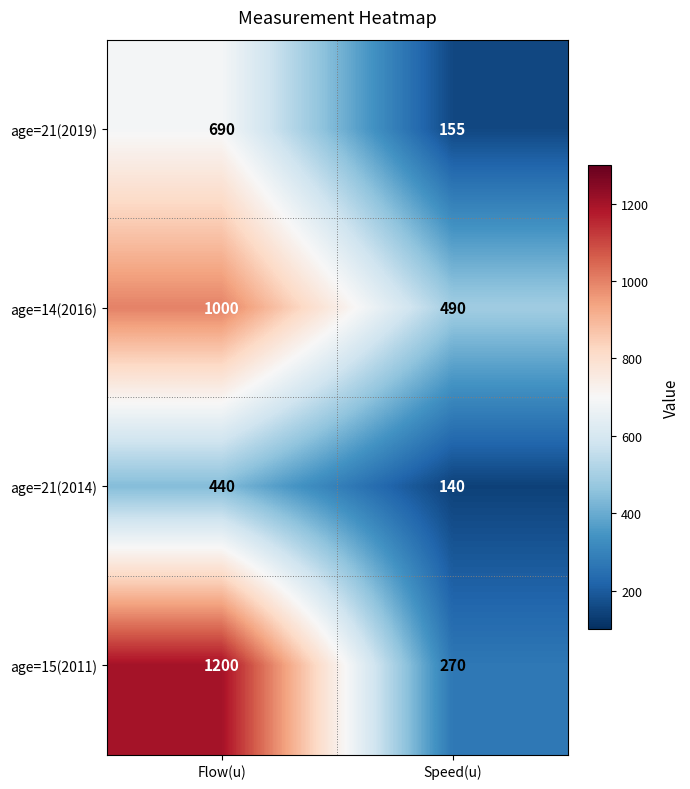

What is the spread (max minus min) of values at Speed(u)?

350